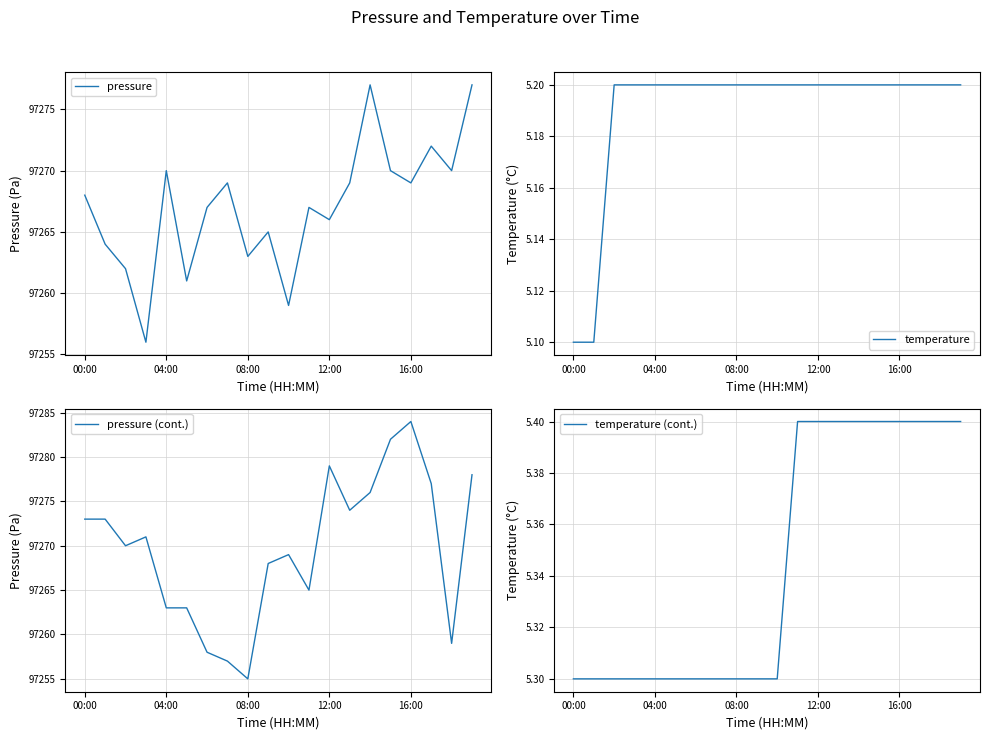

What is the value of the pressure point at the 18th from the left?

97272.0